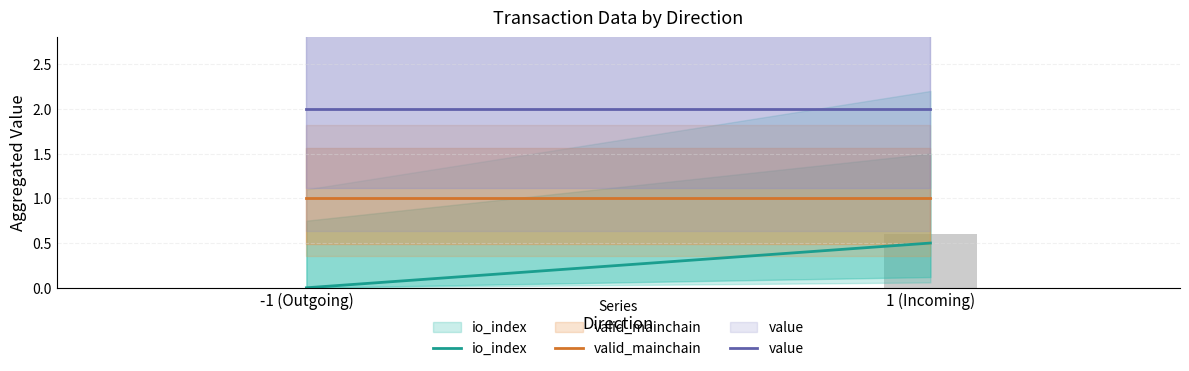

Which has a higher value, 1 (Incoming) or -1 (Outgoing)?

1 (Incoming)